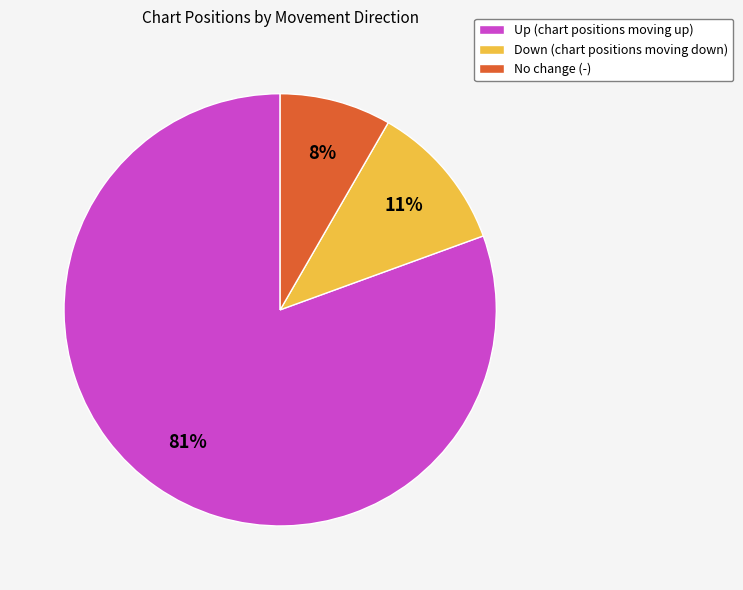

Which slice is the smallest?

No change (-)